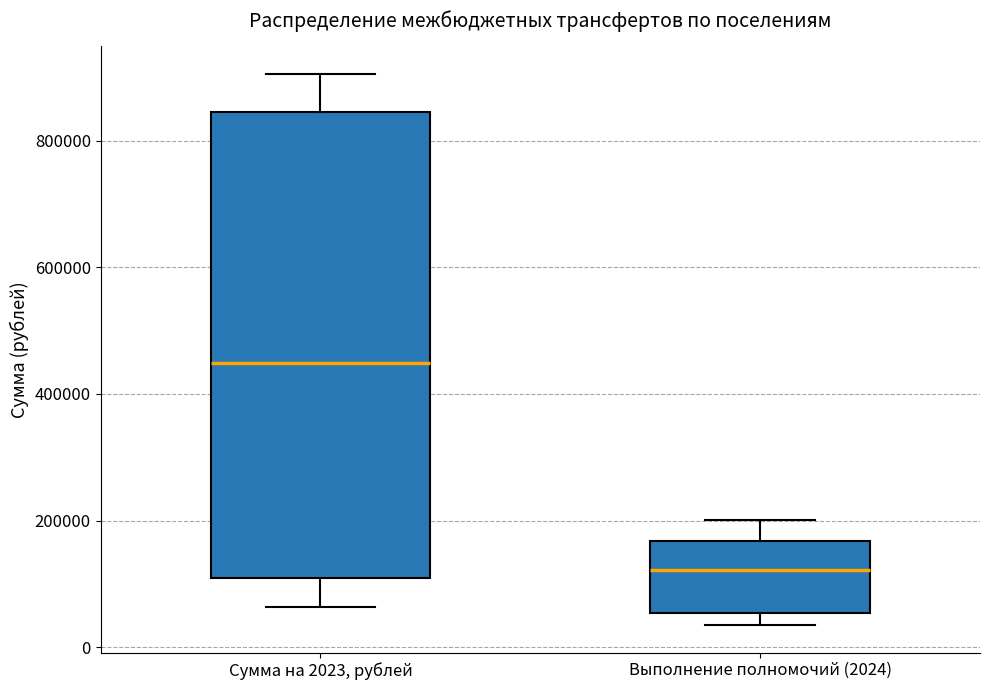

Comparing the boxes themselves (not the whiskers), which one is the tallest?

Сумма на 2023, рублей